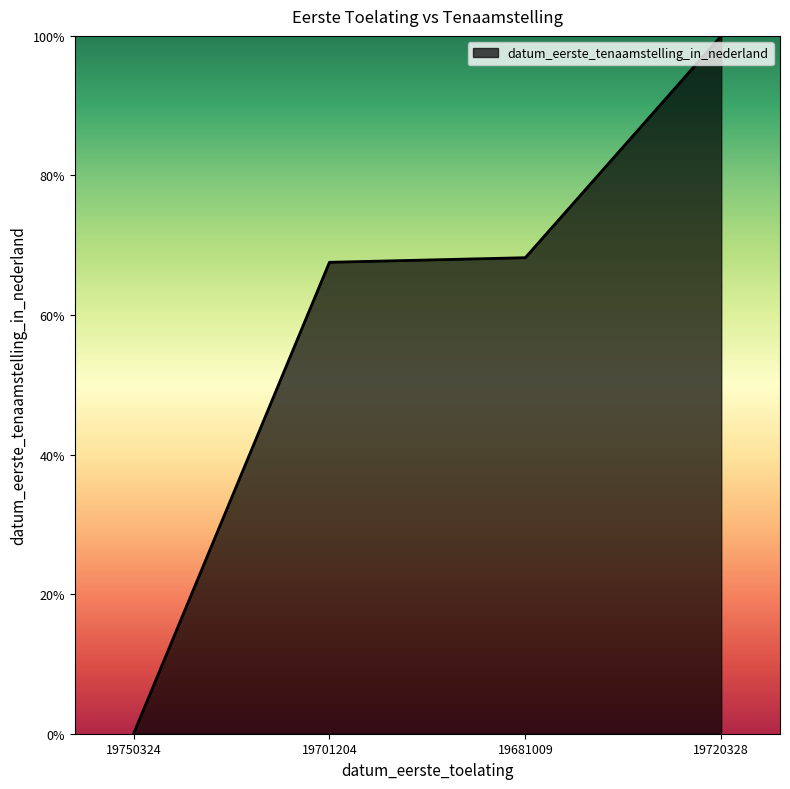

What is the change in value from 19750324 to 19681009?

+68.2